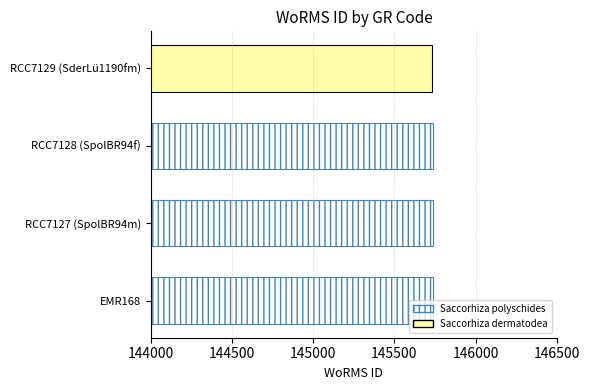

The value at RCC7128 (SpolBR94f) is 145735. True or false?

True